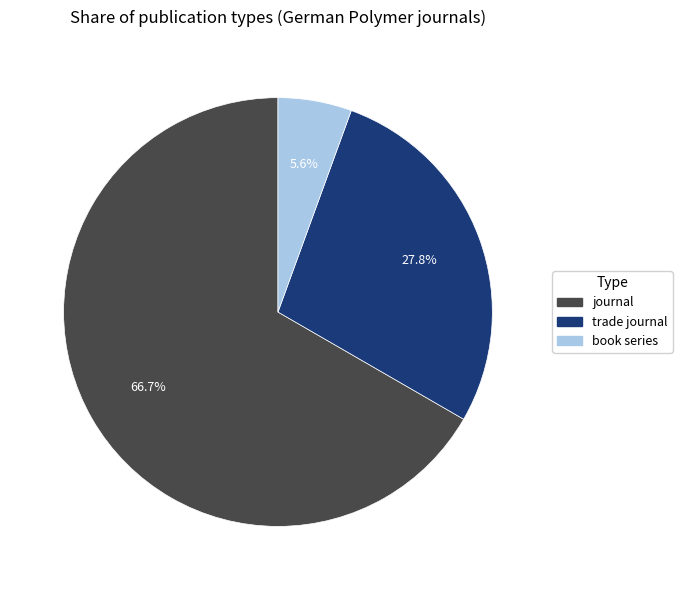

Combined, what portion of the pie is journal and book series?

72.2%